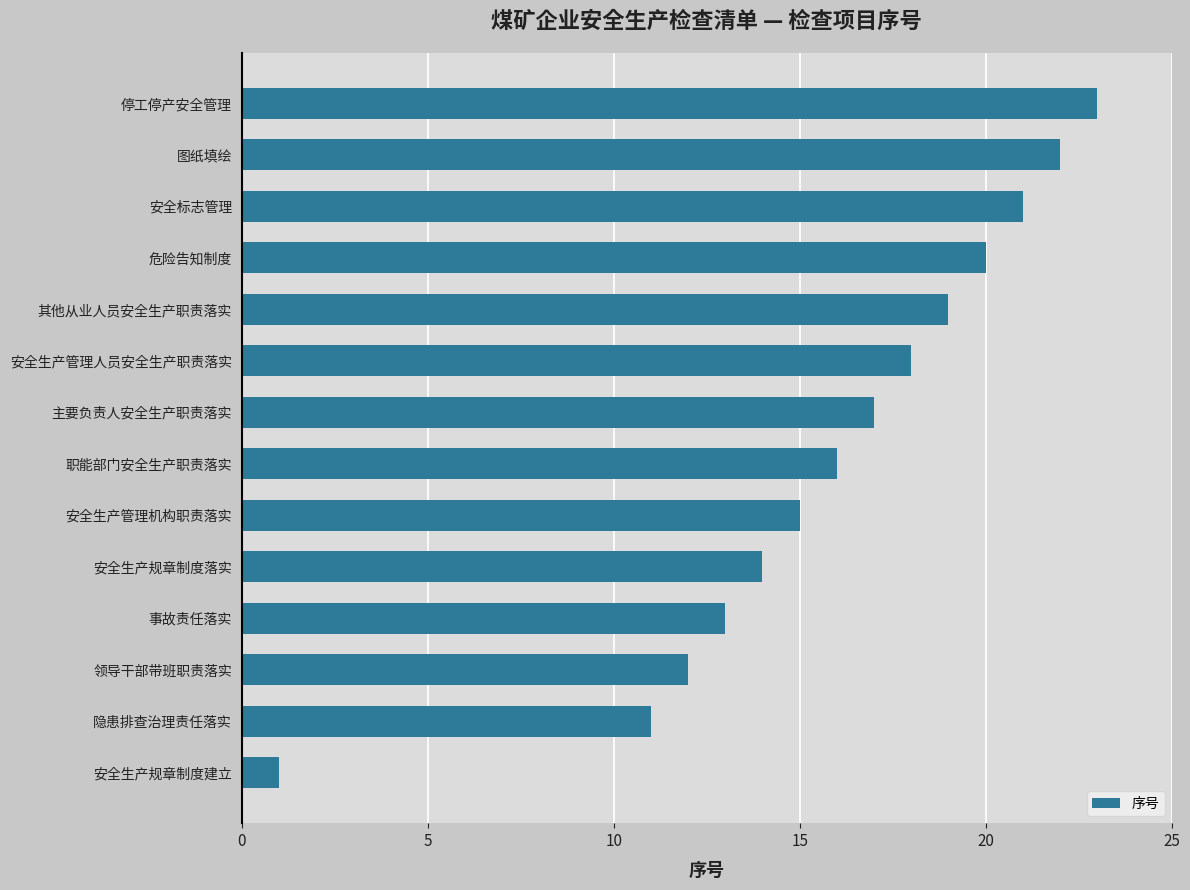

At which category does the chart reach its minimum across all series?

安全生产规章制度建立